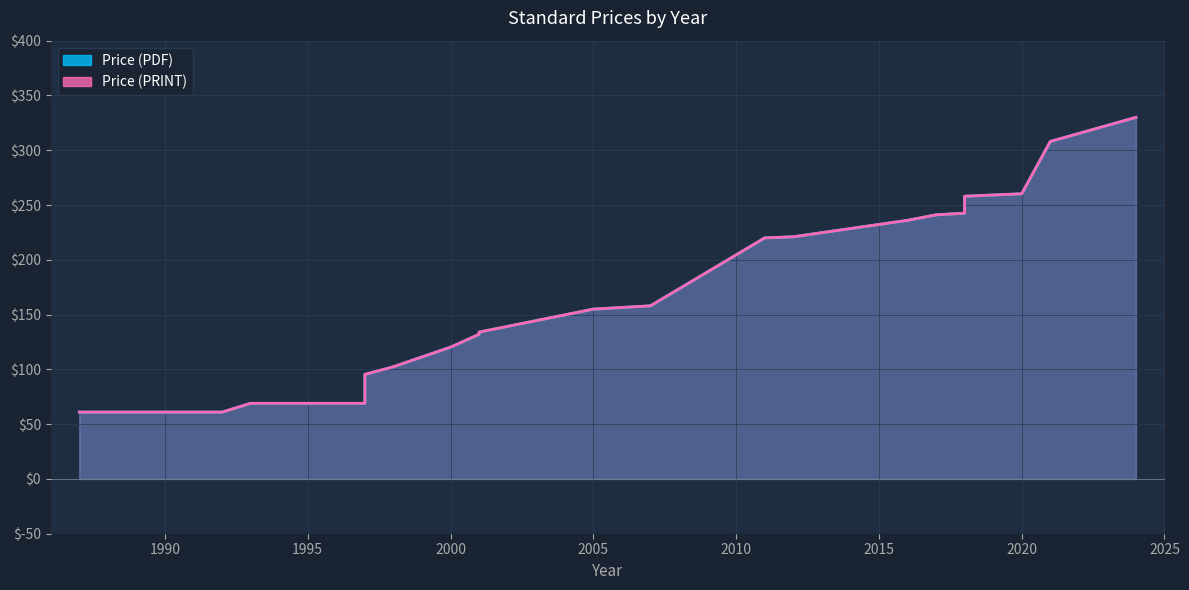

Is the value of Price (PDF) at 2000 greater than the value of Price (PRINT) at 2018?

No